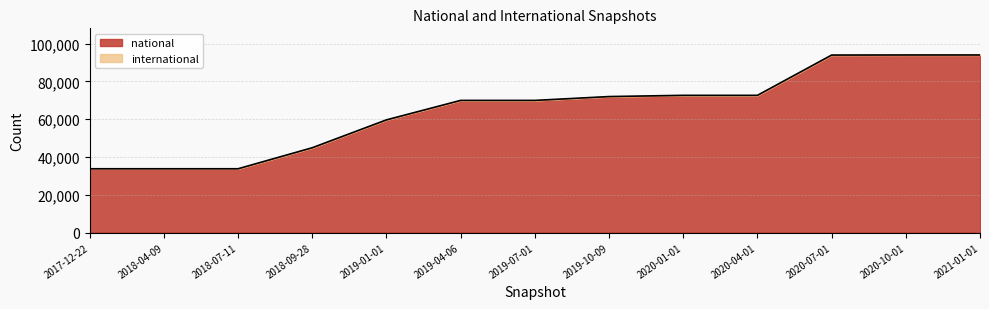

What is the difference between the maximum and minimum values?

60215